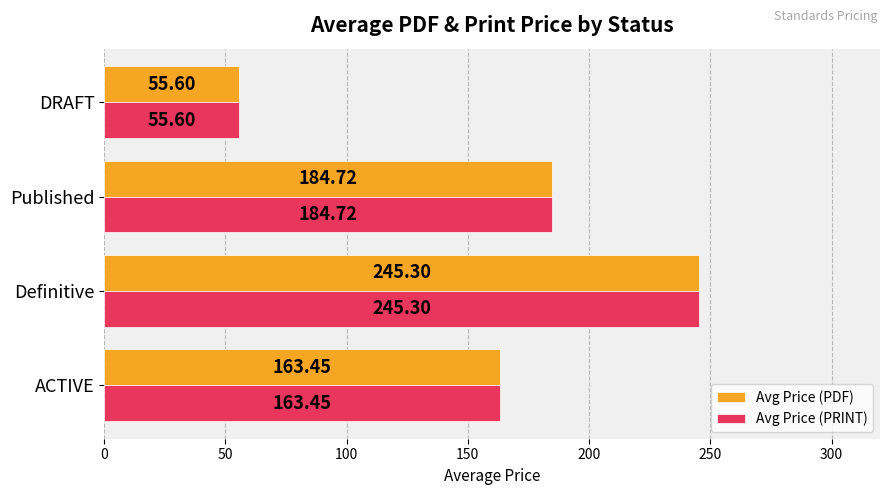

At which label is Avg Price (PDF) closest to 150?

ACTIVE